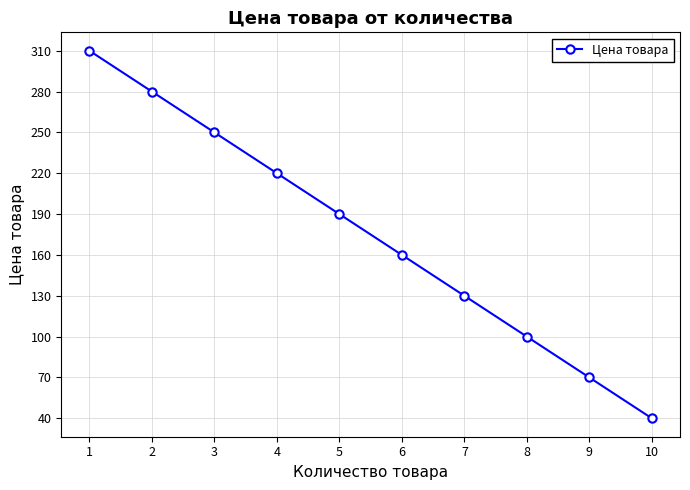

True or false: the data has more than 2 interior local peaks.

False